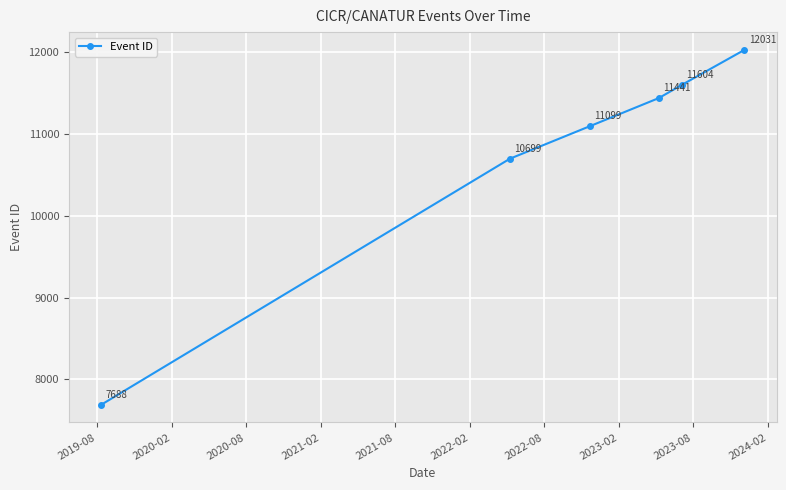

What is the sum of all values?

64562